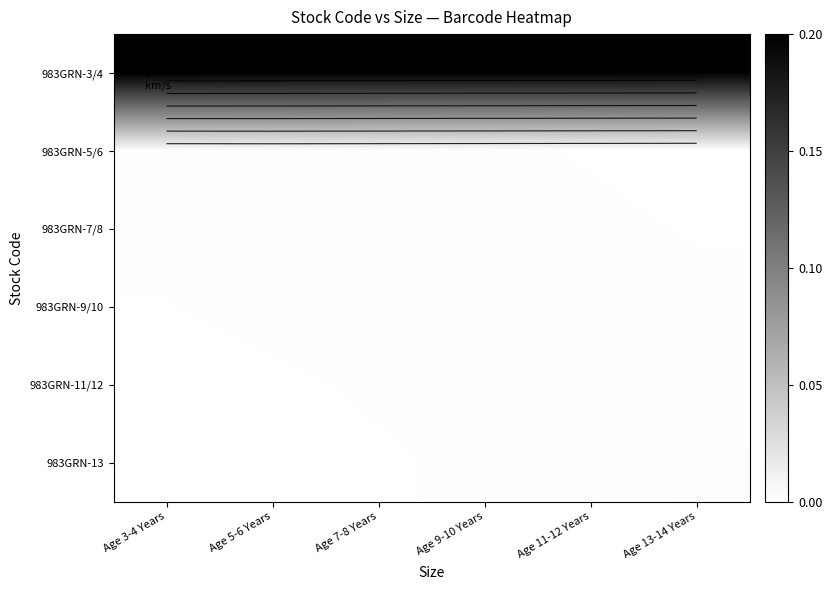

Which label corresponds to the largest value in the chart?

Age 3-4 Years